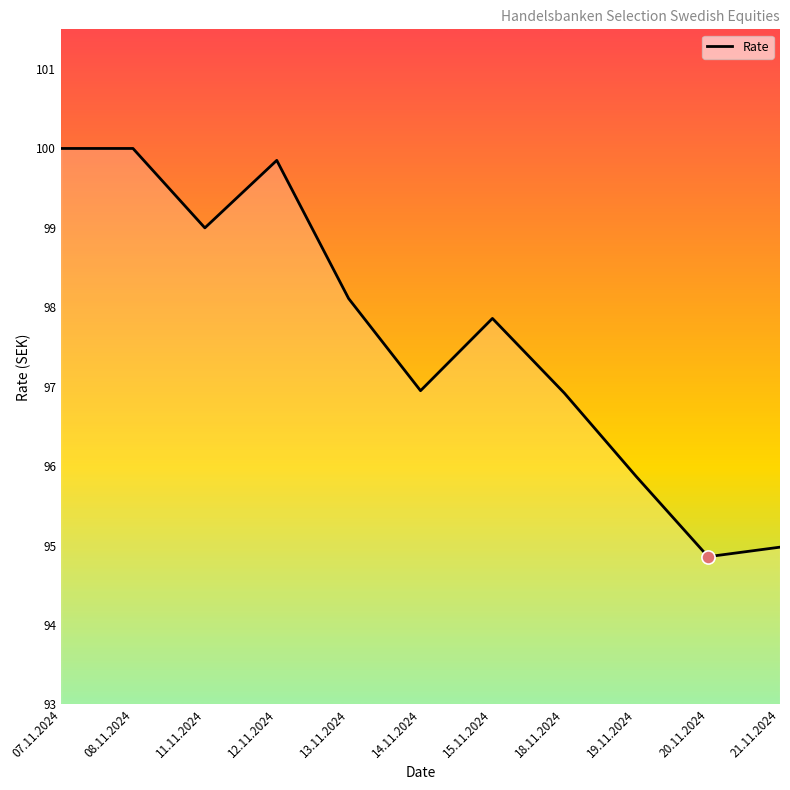

What is the ratio of the value at 07.11.2024 to the value at 13.11.2024?

1.0